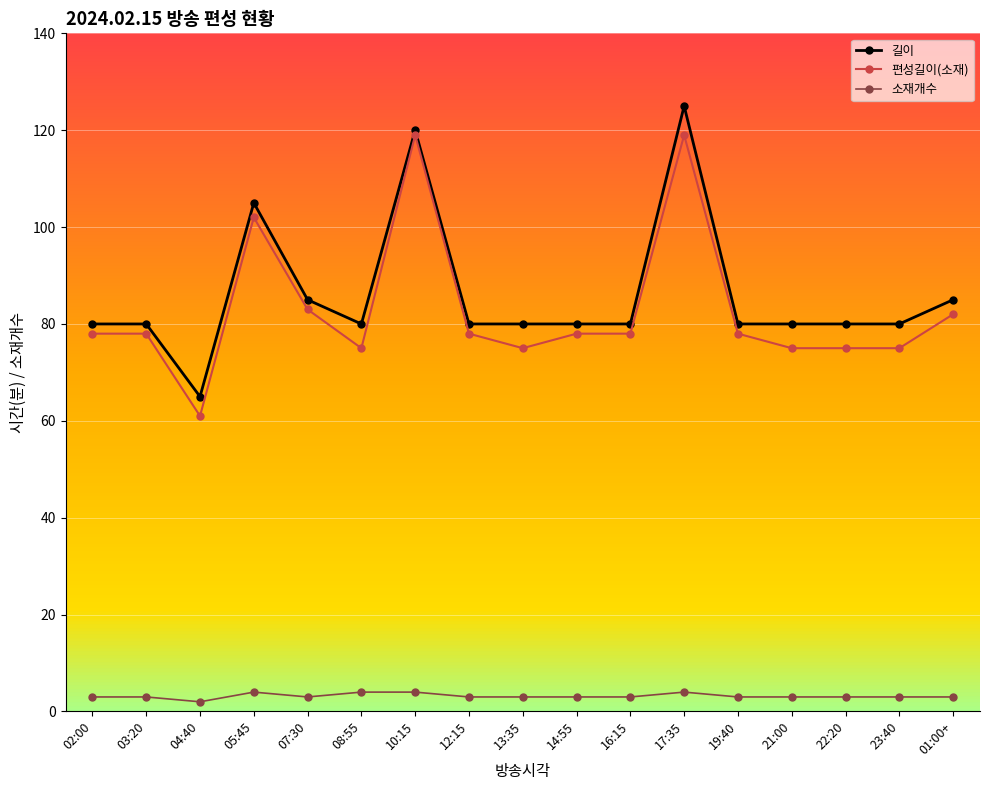

The 편성길이(소재) series shows 51 at 13:35. True or false?

False